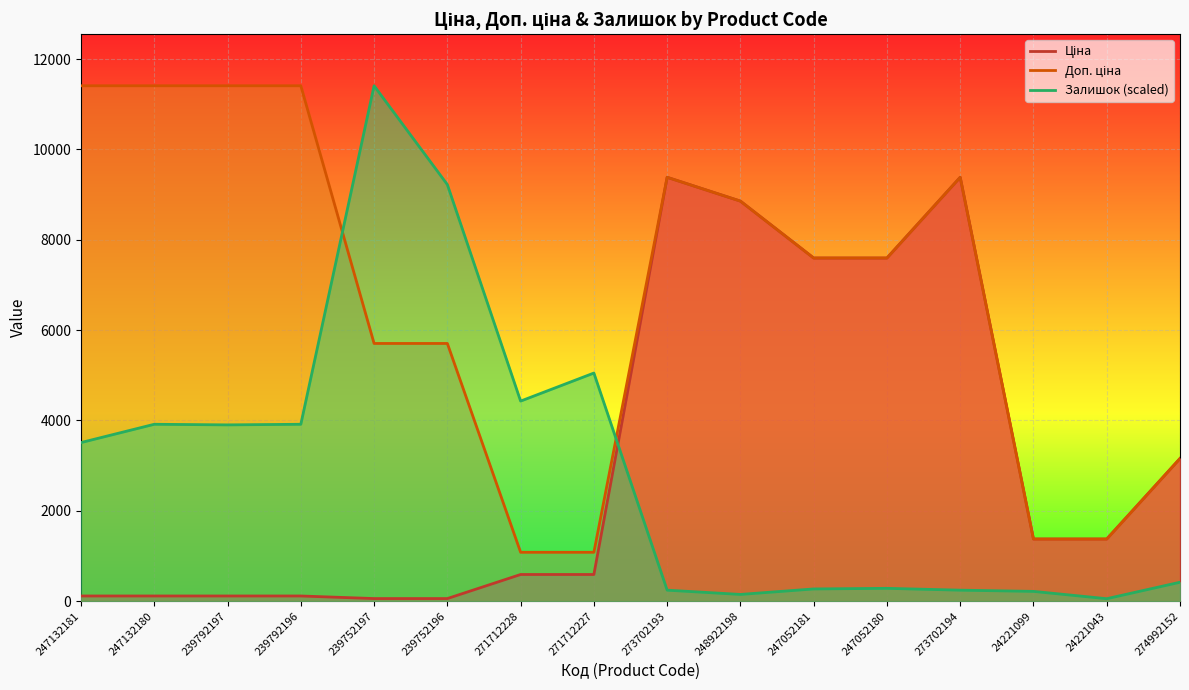

What is the minimum value shown in the chart?

54.0